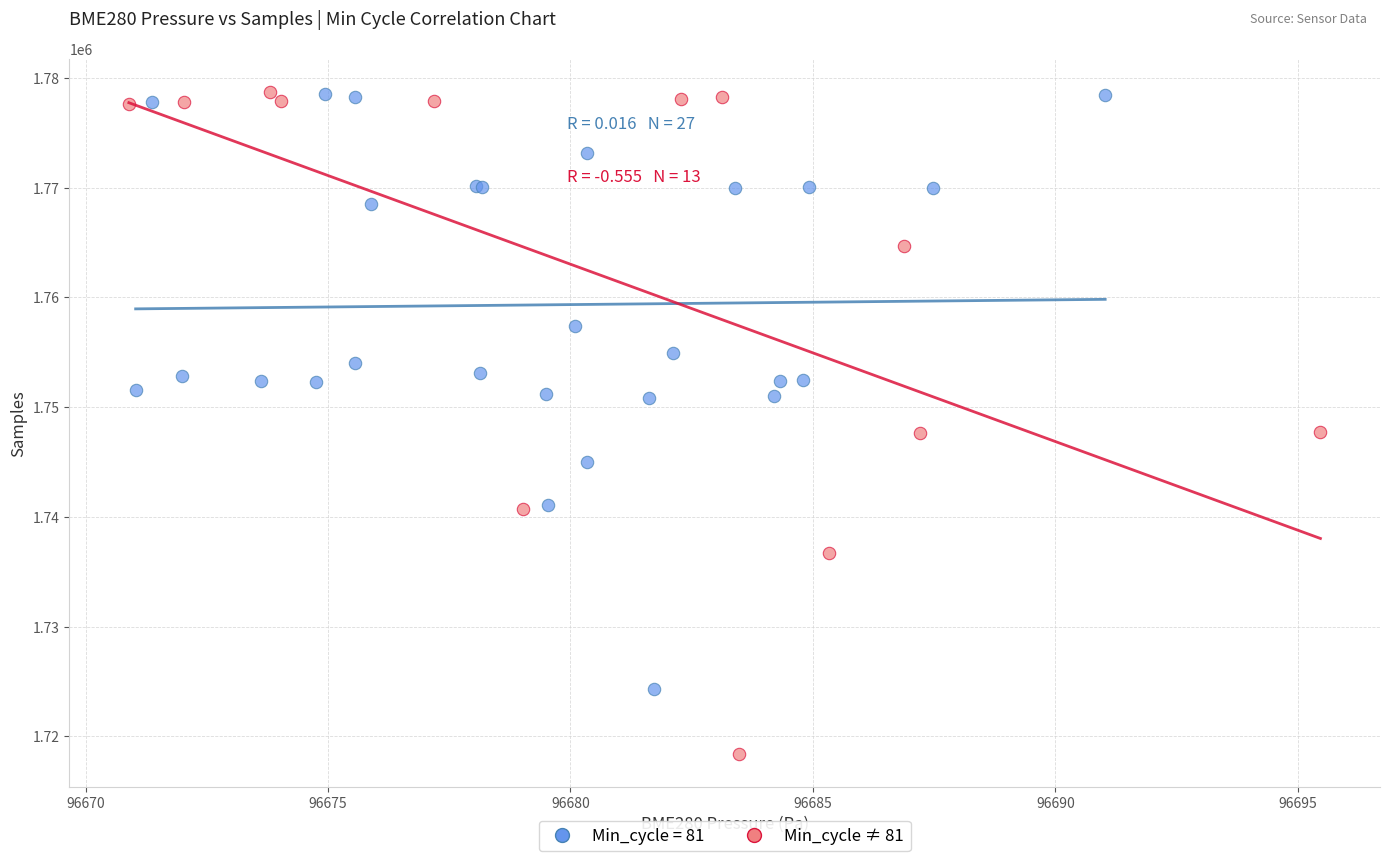

Which series has the largest Y range (max minus min)?

Min_cycle ≠ 81